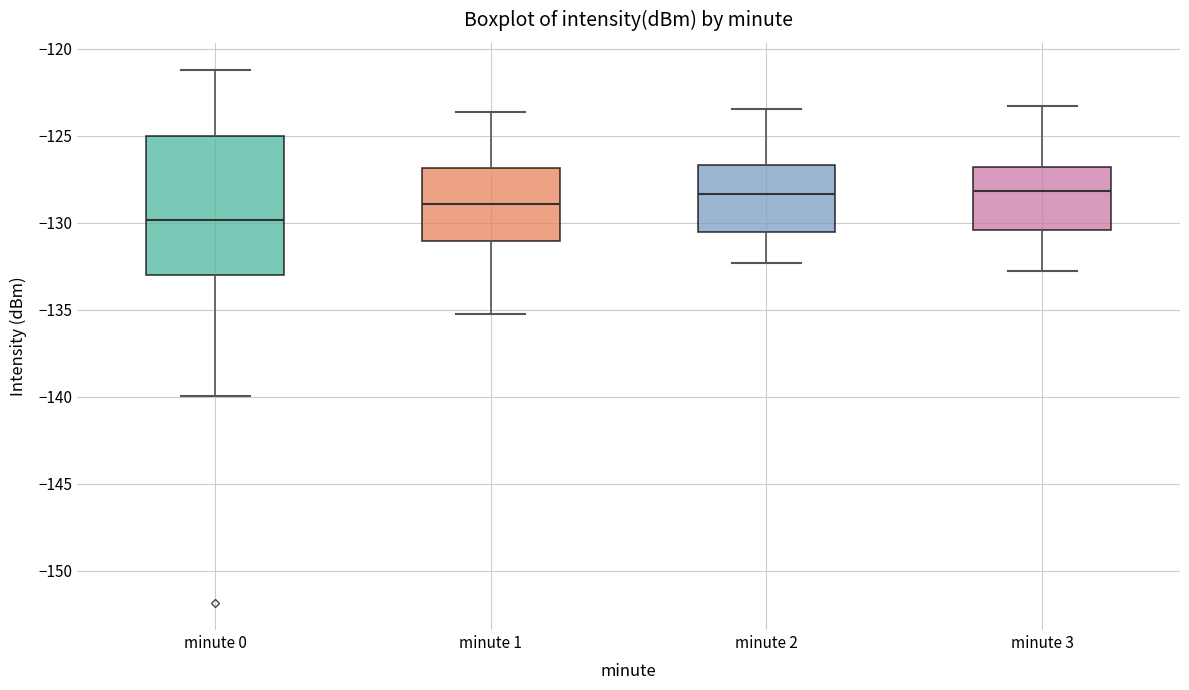

Reading left to right, read every box against the y-axis: the position of its median line, the range the box covers, and the ends of its whiskers. The values are not printed on the chart, so give them approximately, as read against the axis.

minute 0: median -130.0, box -133.0 to -125.0, whiskers -140.0 to -121.0
minute 1: median -129.0, box -131.0 to -127.0, whiskers -135.0 to -123.5
minute 2: median -128.5, box -130.5 to -126.5, whiskers -132.5 to -123.5
minute 3: median -128.0, box -130.5 to -127.0, whiskers -133.0 to -123.5